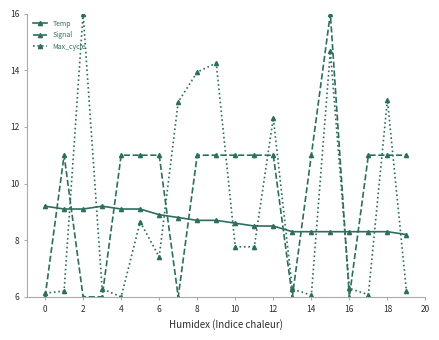

What are all the series names shown in the legend?

Temp, Signal, Max_cycle